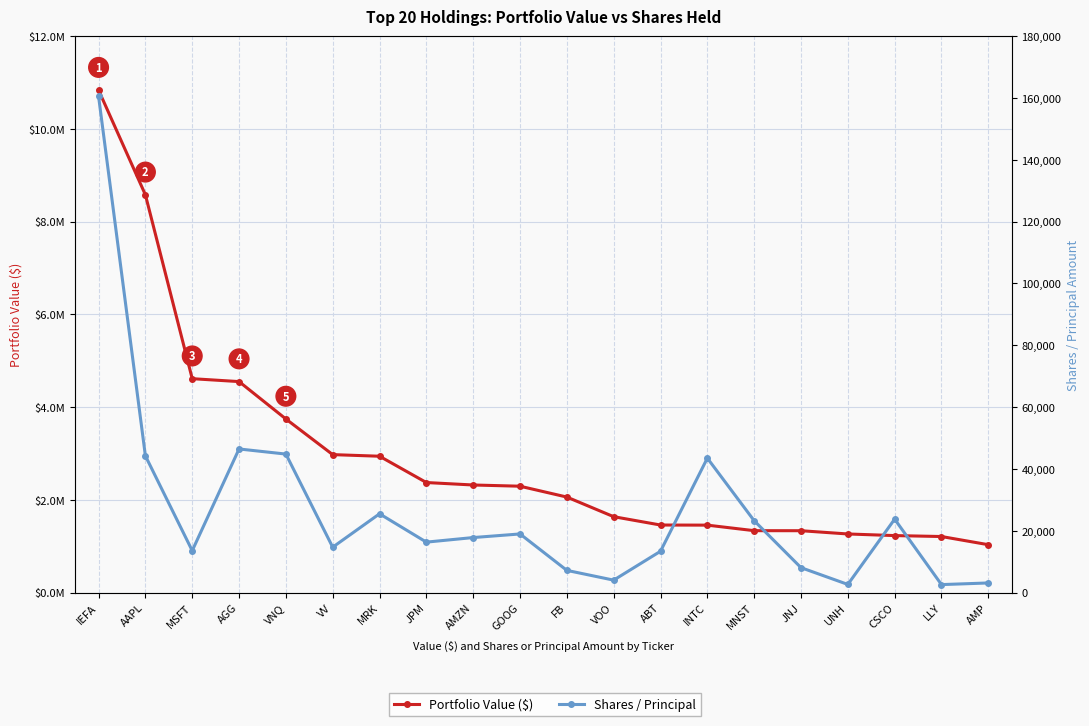

Reading right to left, what are all the values shown in this chart?

Portfolio Value ($): 1032353	1208561	1228877	1263603	1333926	1334791	1454105	1456616	1636451	2059655	2293591	2319887	2372854	2940137	2974916	3743488	4549875	4612614	8578129	10835573
Shares / Principal: 3108	2577	23751	2629	8059	23238	43484	13361	4018	7177	18960	17796	16315	25480	14675	44800	46451	13545	44224	160527